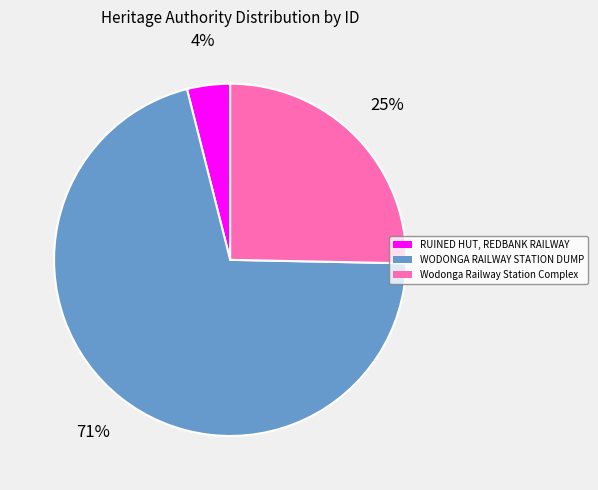

Do RUINED HUT, REDBANK RAILWAY and Wodonga Railway Station Complex together represent more than half of the pie?

No